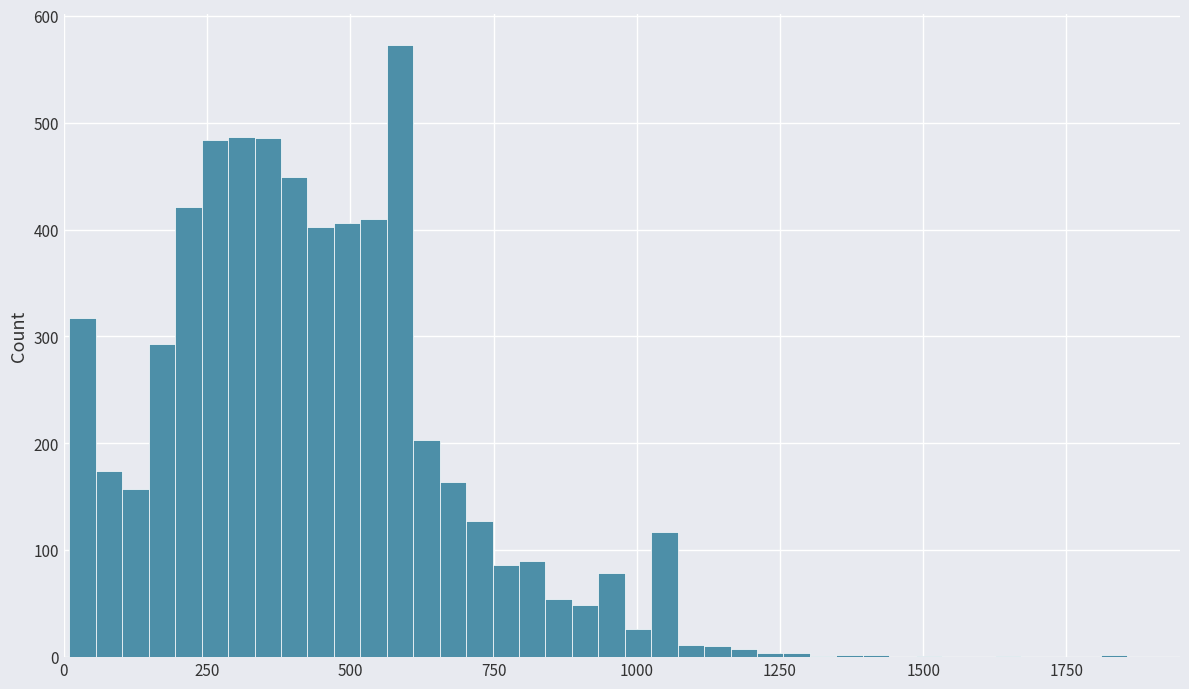

Read against the x-axis, roughly where is the centre of the tallest bar?

600